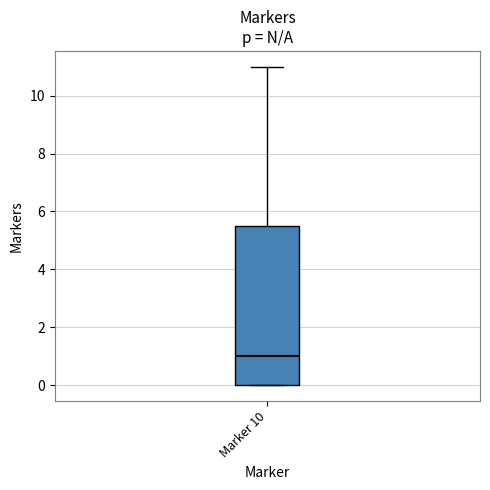

Where does the median line of the box for Marker 10 sit on the y-axis? The values are not printed on the chart, so give them approximately, as read against the axis.

1.0